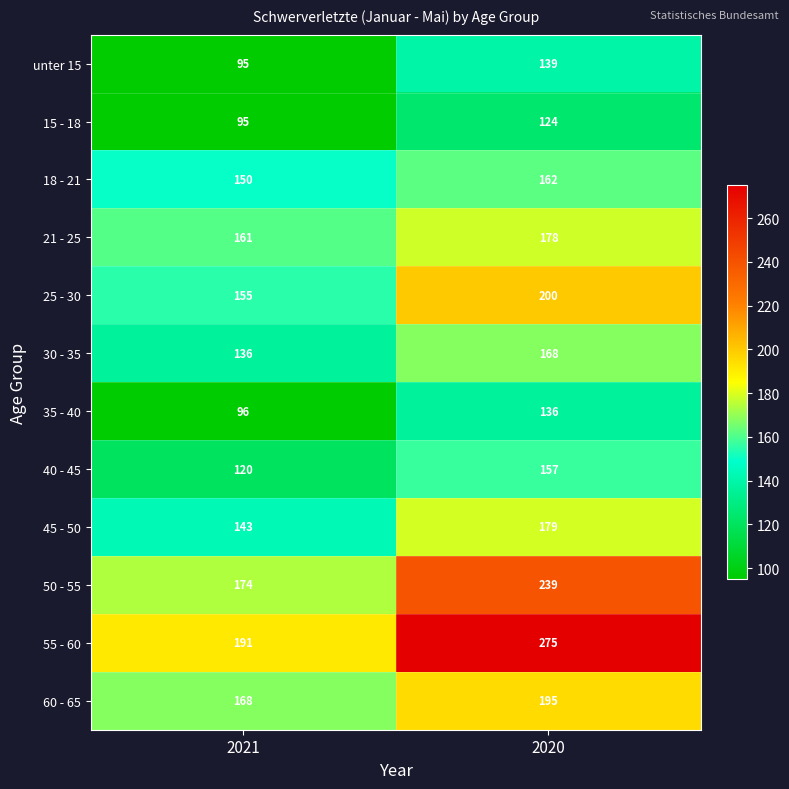

List the series in order of their peak value, lowest first.

15 - 18, 35 - 40, unter 15, 40 - 45, 18 - 21, 30 - 35, 21 - 25, 45 - 50, 60 - 65, 25 - 30, 50 - 55, 55 - 60